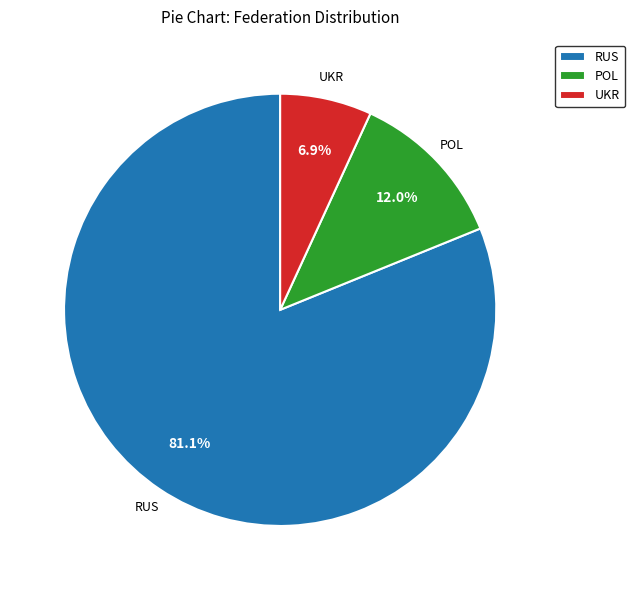

Which category has the biggest portion of the pie?

RUS